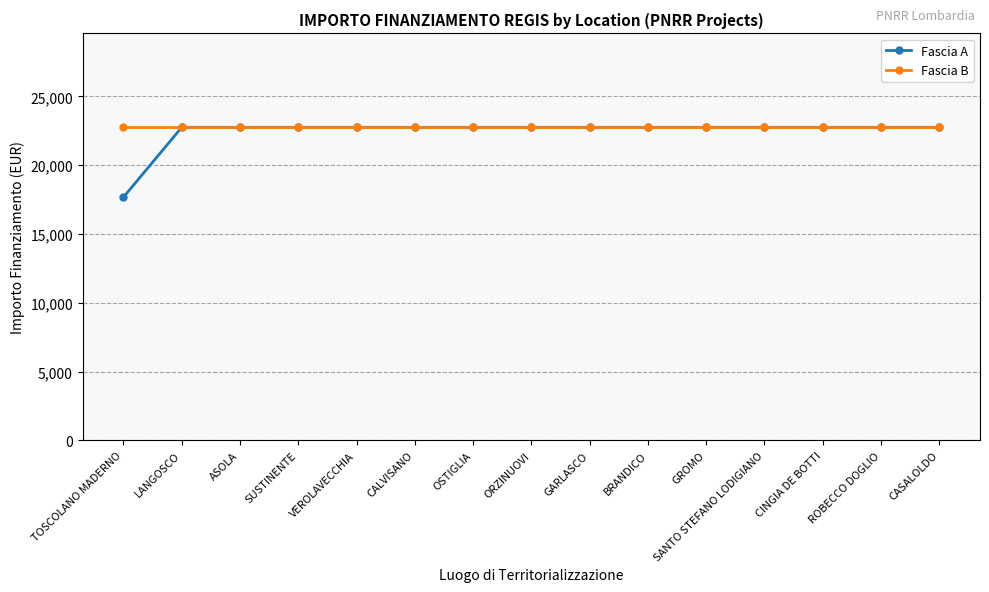

What is the value of the Fascia A point at the 3rd from the left?

22750.0